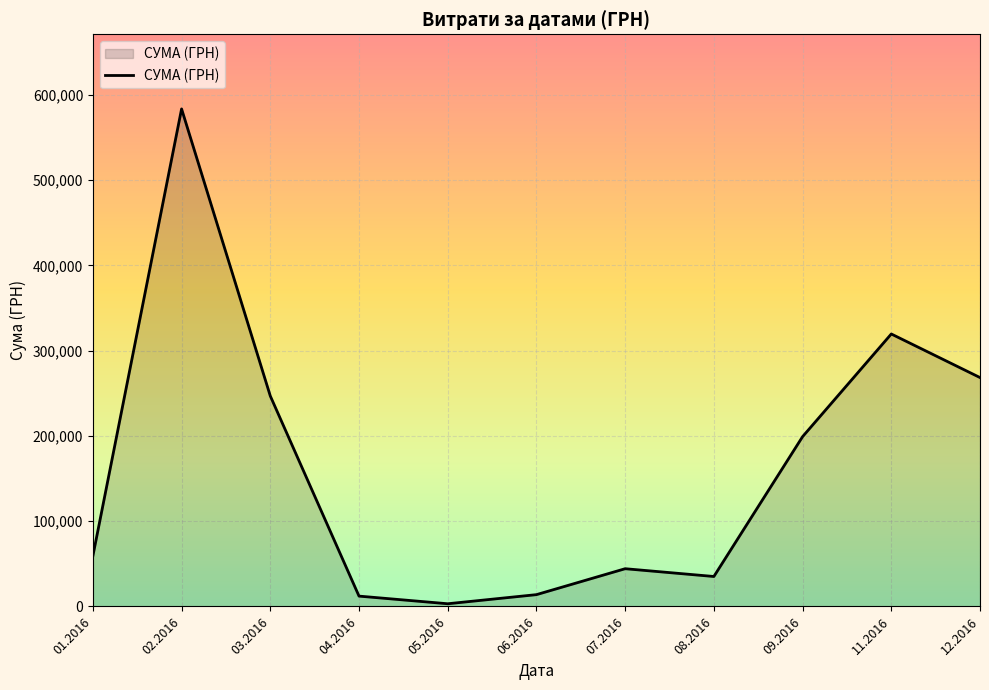

What is the change in value from 09.2016 to 11.2016?

+120428.8